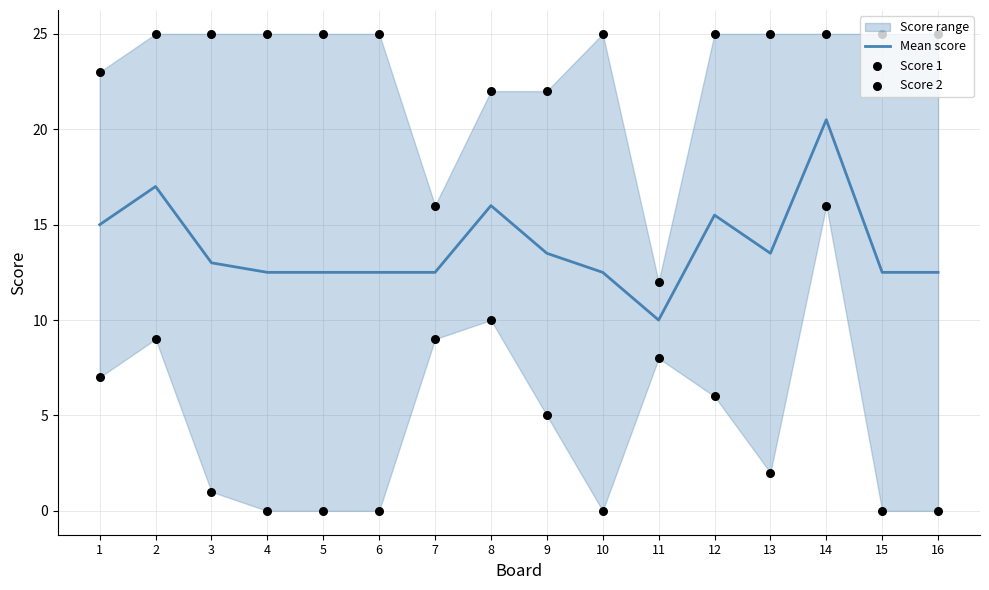

At how many categories does at least one series exceed 9?

16